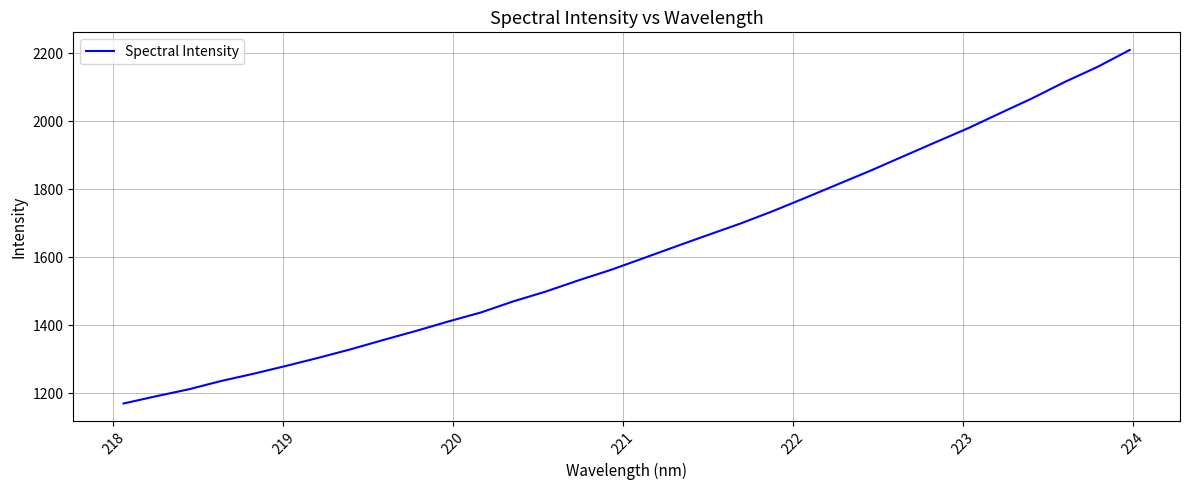

What is the difference between the maximum and minimum values?

1040.6